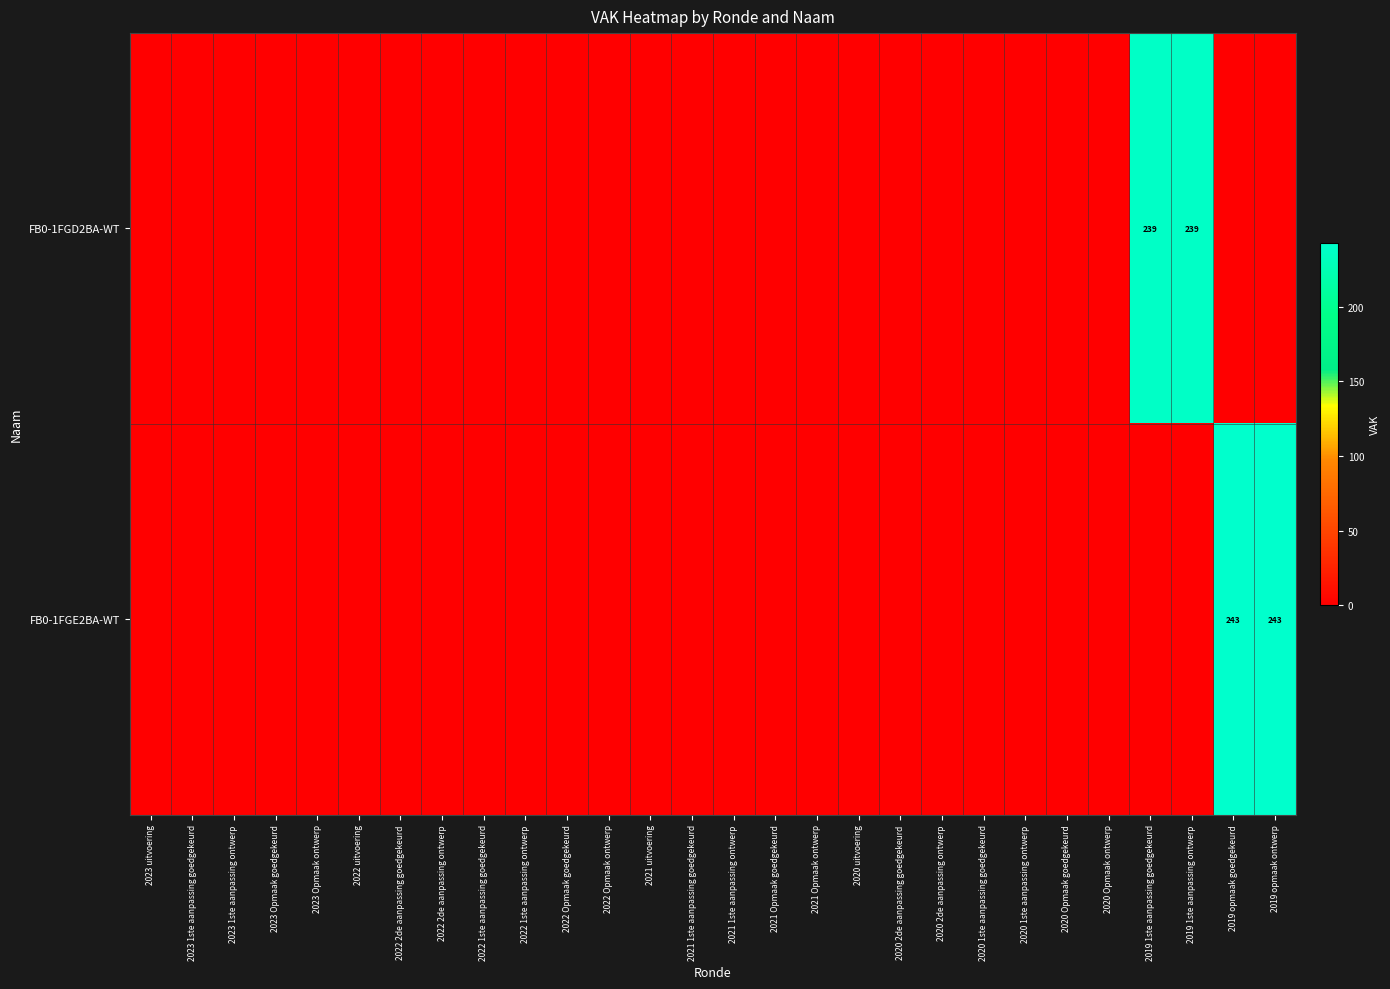

Is the value of FB0-1FGD2BA-WT at 2022 1ste aanpassing ontwerp greater than the value of FB0-1FGE2BA-WT at 2020 2de aanpassing ontwerp?

No